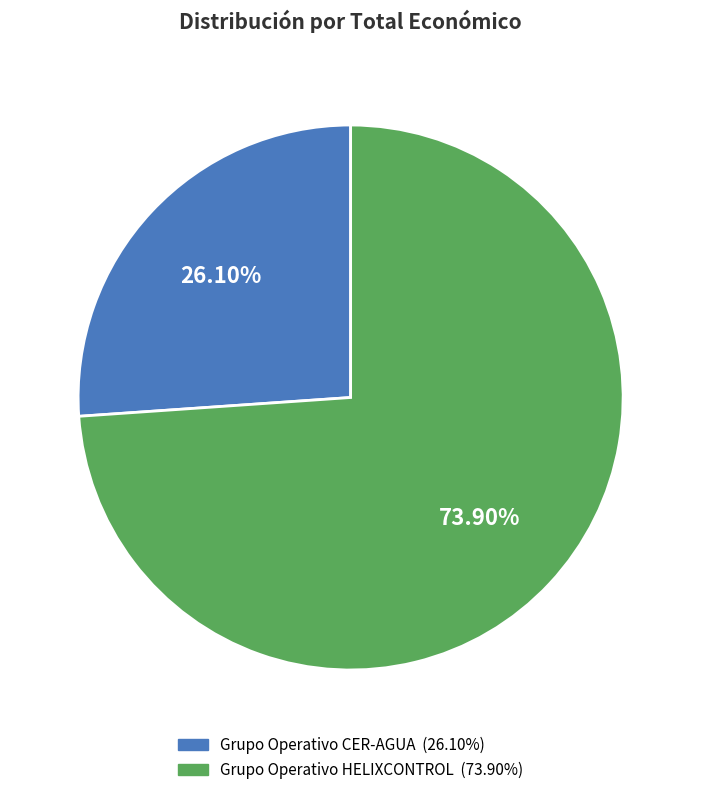

How many segments does this pie chart have?

2